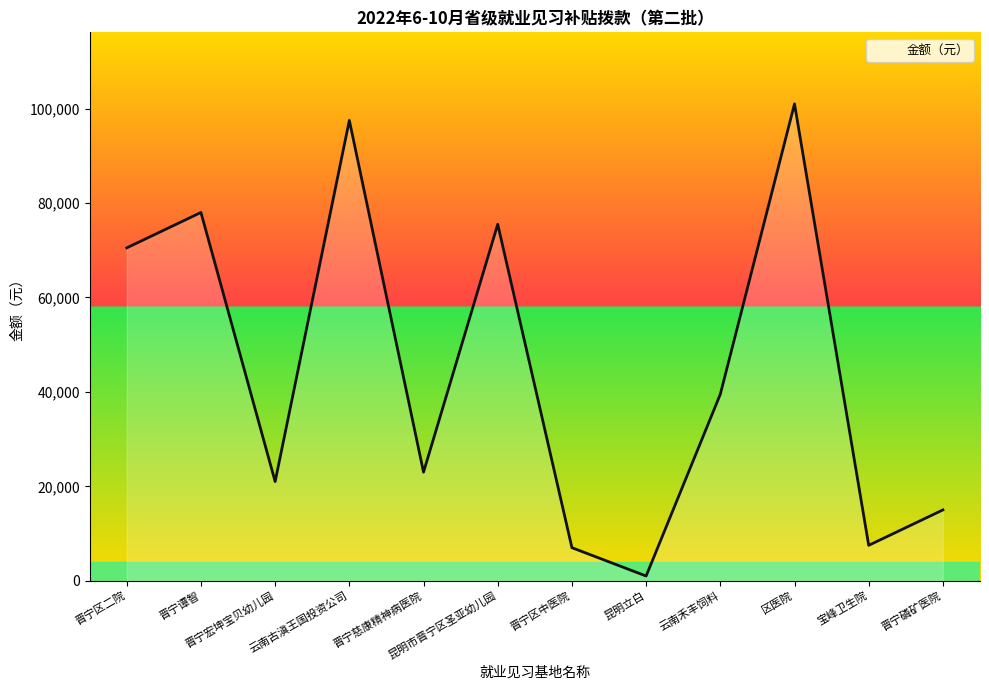

The chart shows a value of 16052 at 昆明市晋宁区圣亚幼儿园. True or false?

False